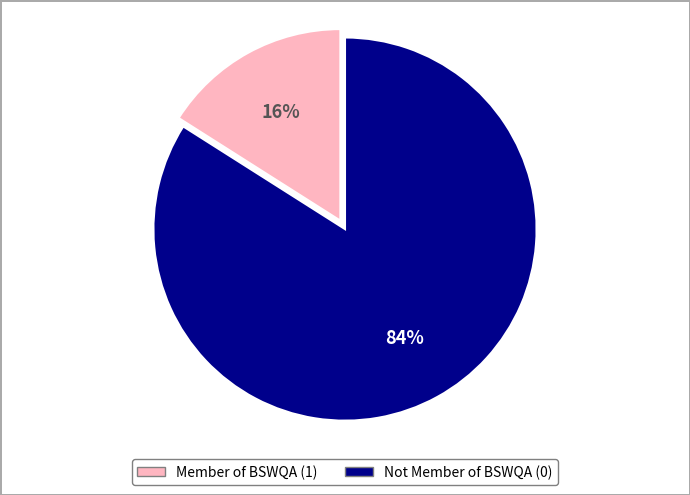

Rank the categories by value from highest to lowest.

Not Member of BSWQA (0), Member of BSWQA (1)